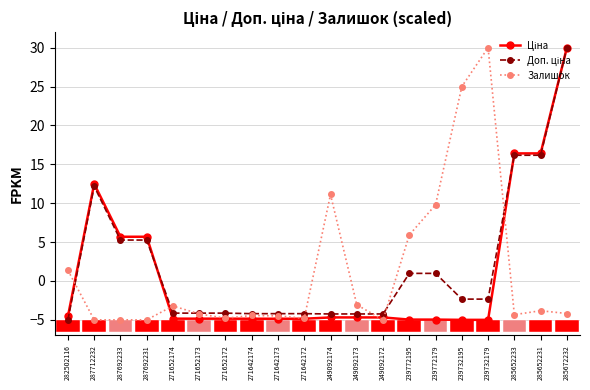

Count the number of categories in the chart.

20